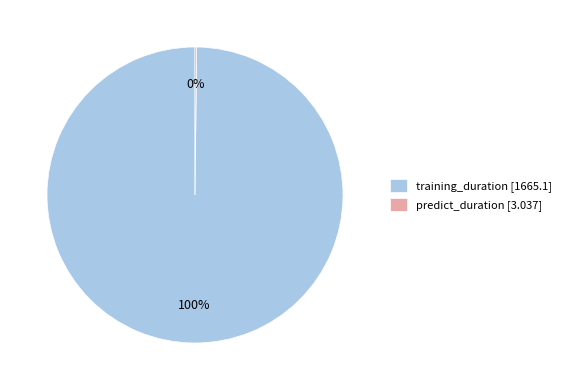

The training_duration slice represents 94% of the pie. True or false?

False